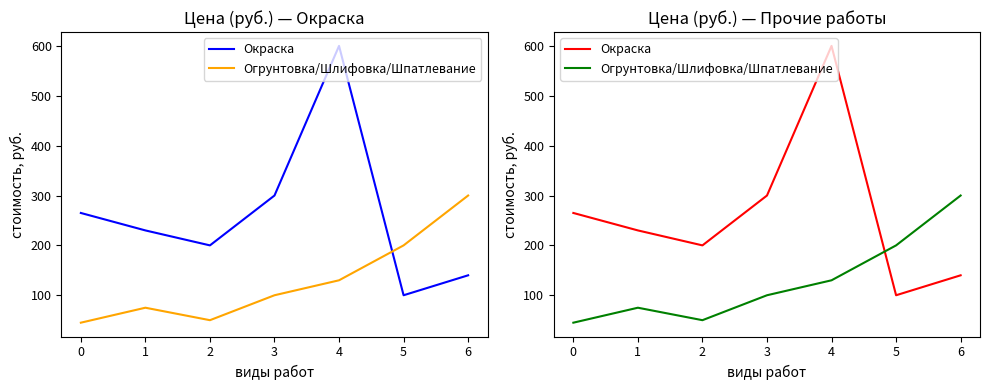

Reading left to right, what are all the values shown in this chart?

Окраска: 265	230	200	300	600	100	140
Огрунтовка/Шлифовка/Шпатлевание: 45	75	50	100	130	200	300